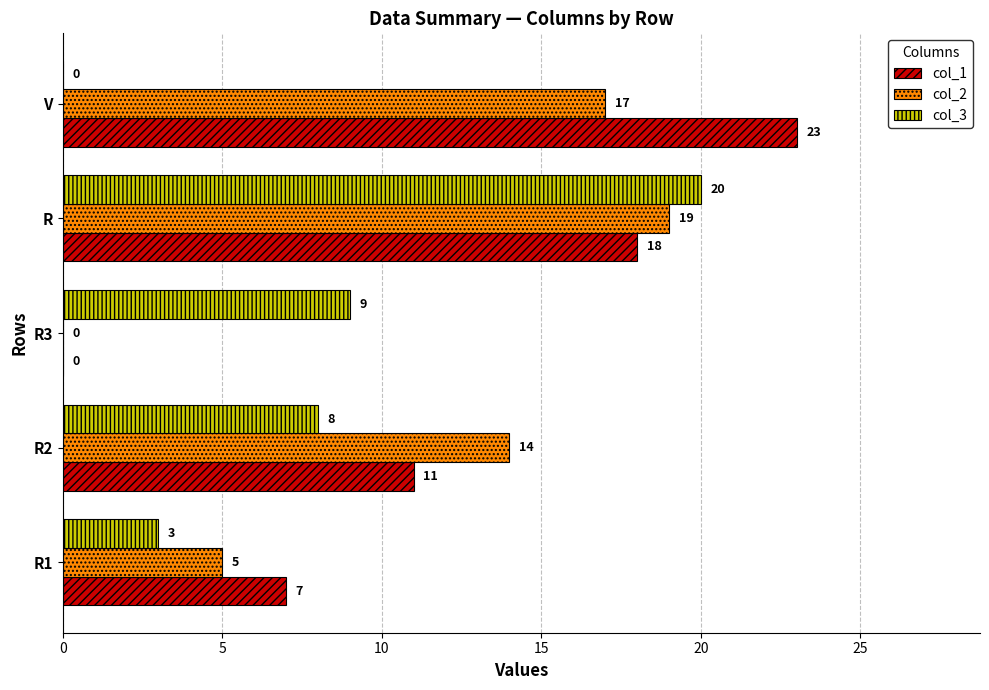

What is the total value across all series at R3?

9